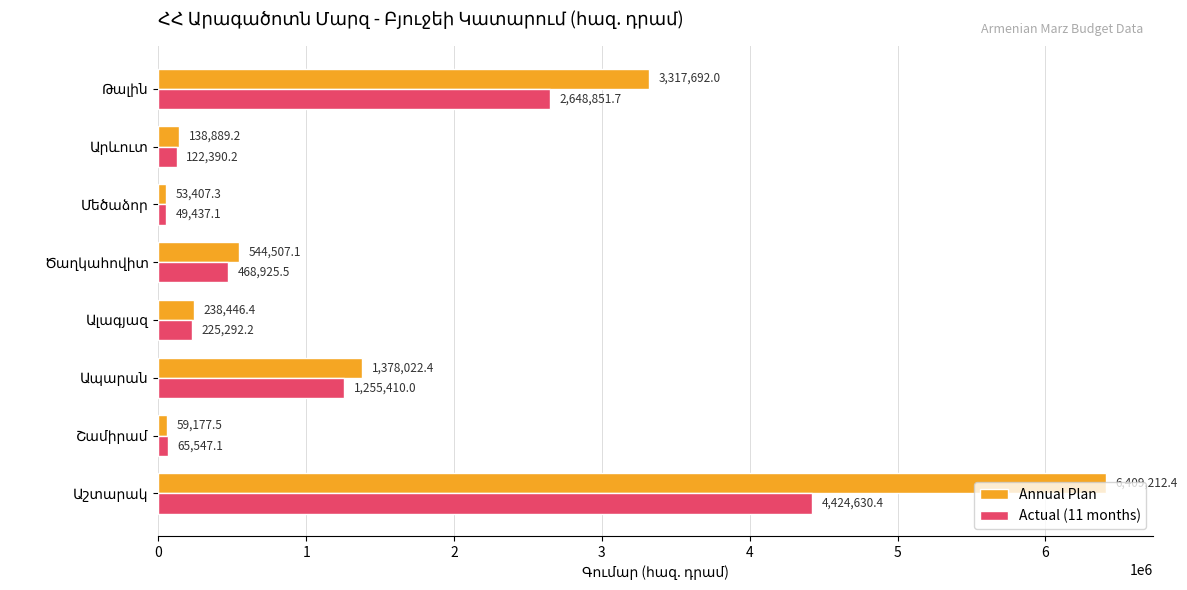

How many data points does each series have?

8